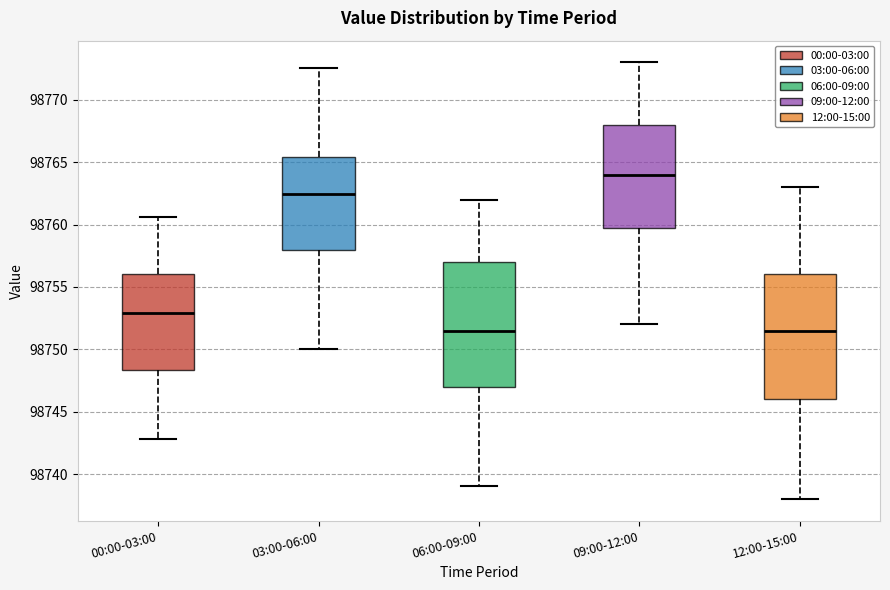

Reading left to right, read every box against the y-axis: the position of its median line, the range the box covers, and the ends of its whiskers. The values are not printed on the chart, so give them approximately, as read against the axis.

00:00-03:00: median 98753.0, box 98748.5 to 98756.0, whiskers 98743.0 to 98760.5
03:00-06:00: median 98762.5, box 98758.0 to 98765.5, whiskers 98750.0 to 98772.5
06:00-09:00: median 98751.5, box 98747.0 to 98757.0, whiskers 98739.0 to 98762.0
09:00-12:00: median 98764.0, box 98760.0 to 98768.0, whiskers 98752.0 to 98773.0
12:00-15:00: median 98751.5, box 98746.0 to 98756.0, whiskers 98738.0 to 98763.0